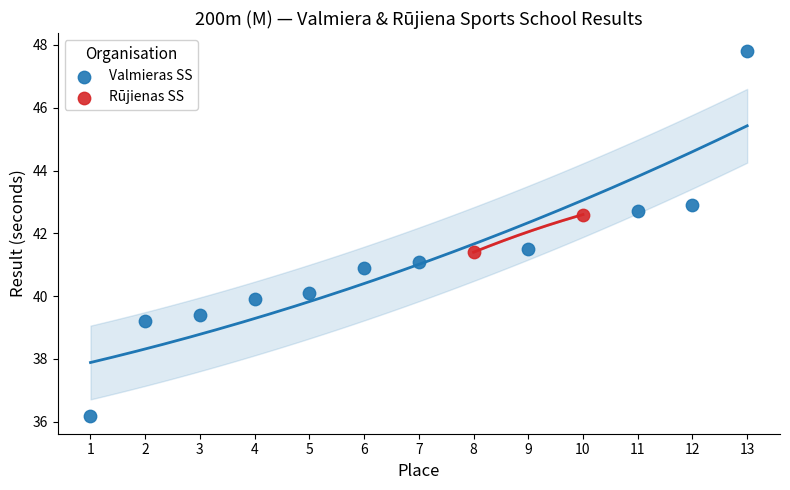

What are all the series names shown in the legend?

Valmieras SS, Rūjienas SS